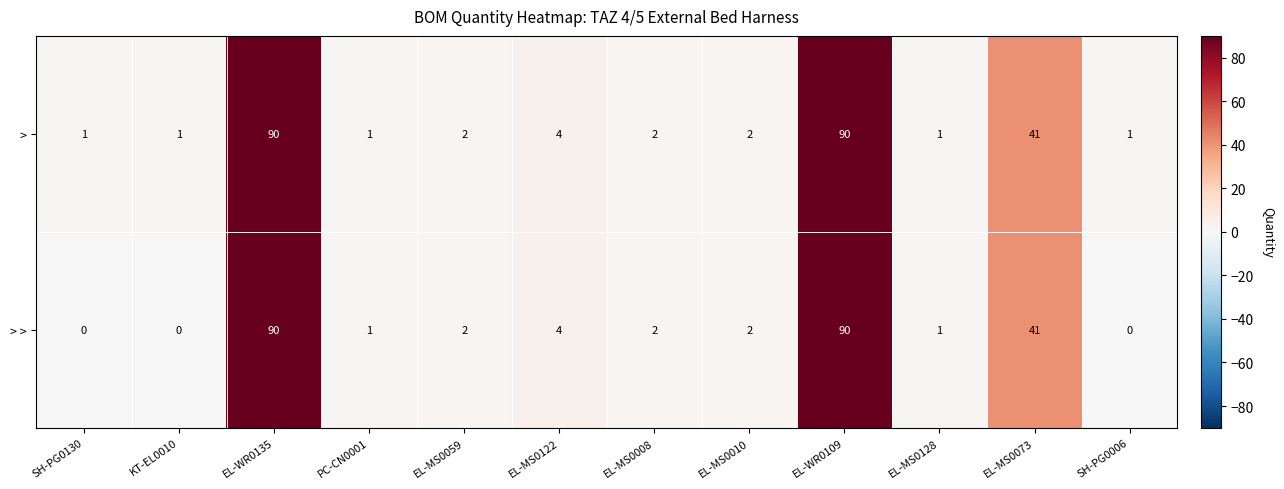

The value of > > at EL-MS0073 is 41. True or false?

True